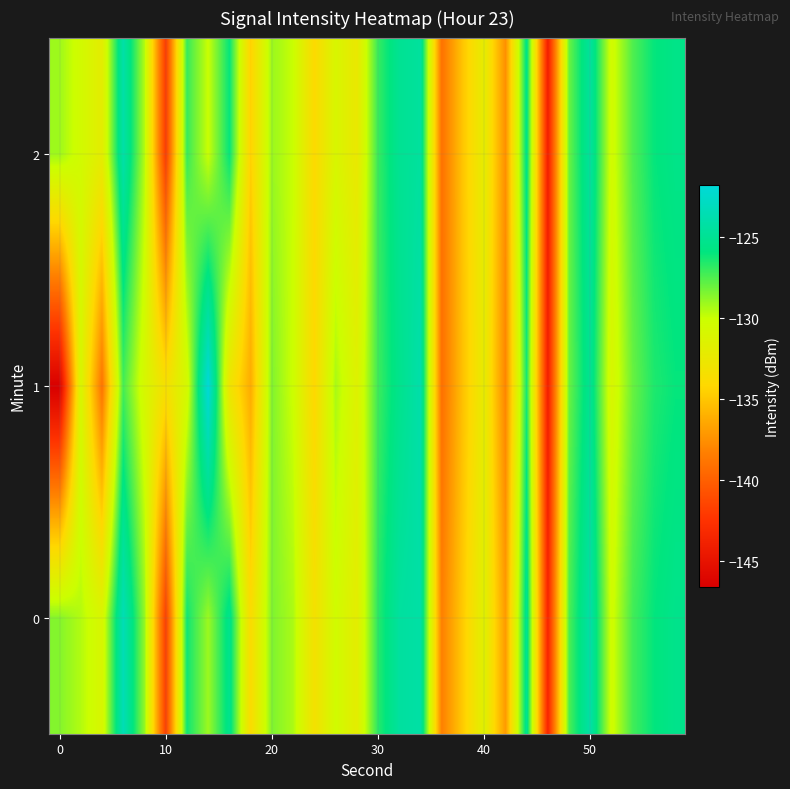

What is the greatest value displayed?

-121.7